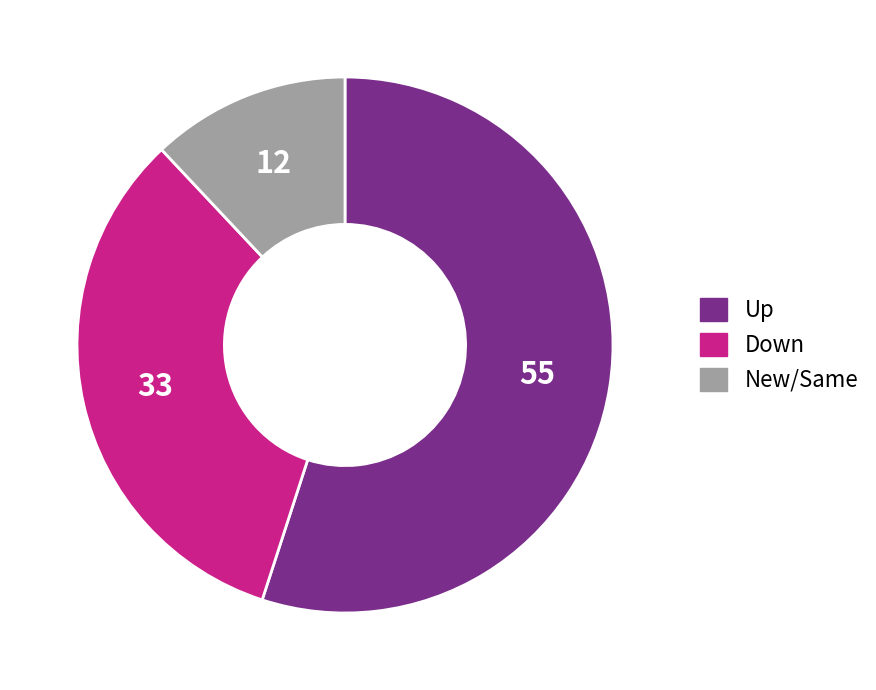

Is there any slice that represents more than half of the pie?

Yes